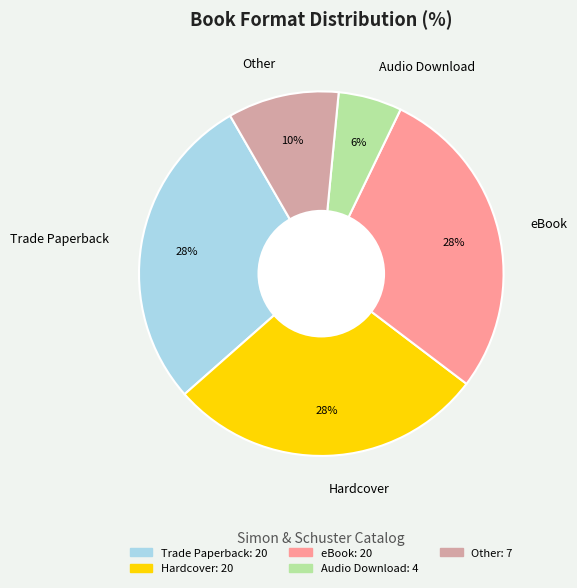

To the nearest percent, what is the average slice percentage?

20%